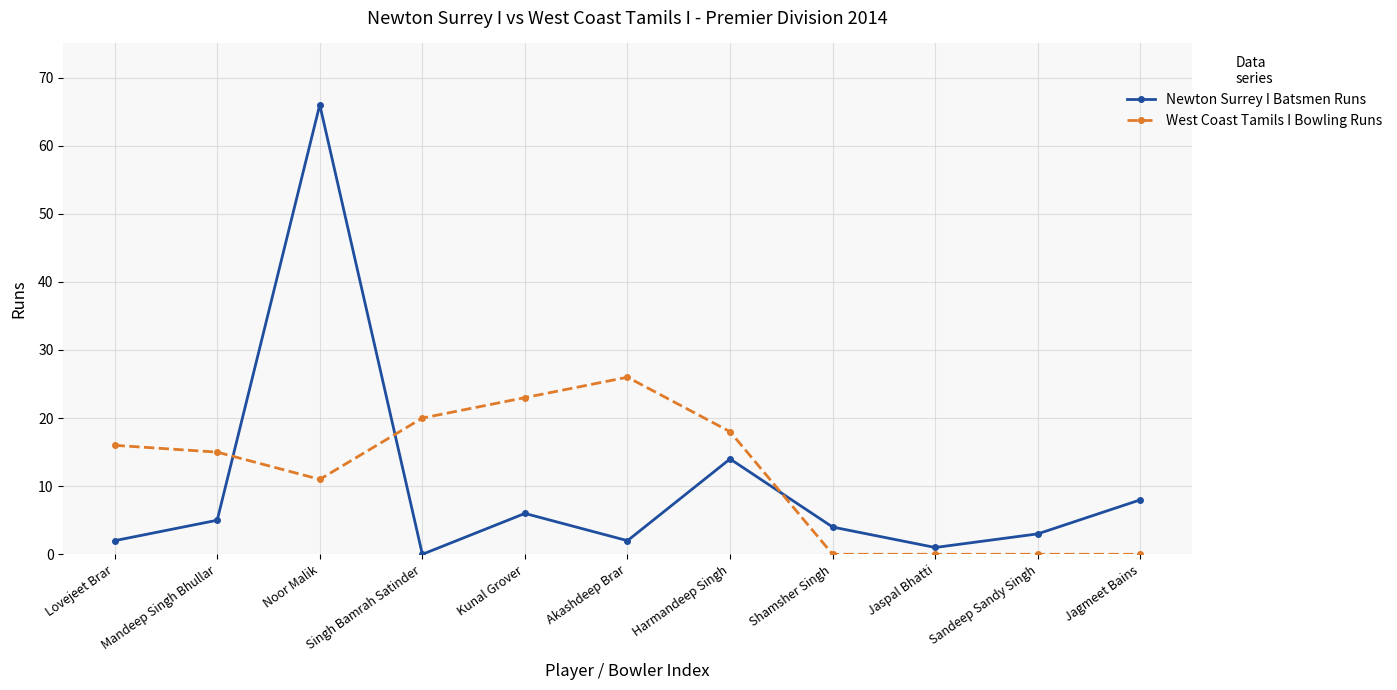

Which category has the highest value across all series?

Noor Malik